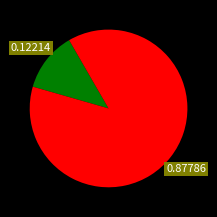

Is there any slice that represents more than half of the pie?

Yes